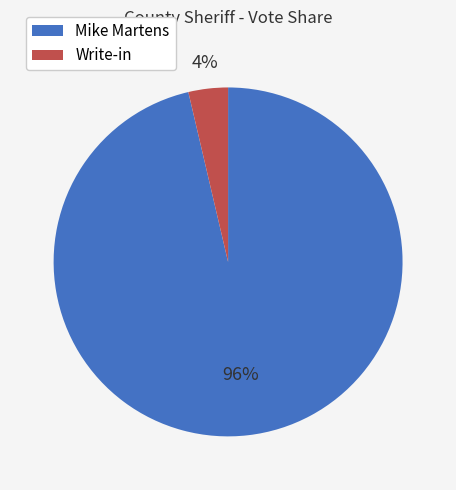

What percentage is the Mike Martens slice, to the nearest percent?

96%